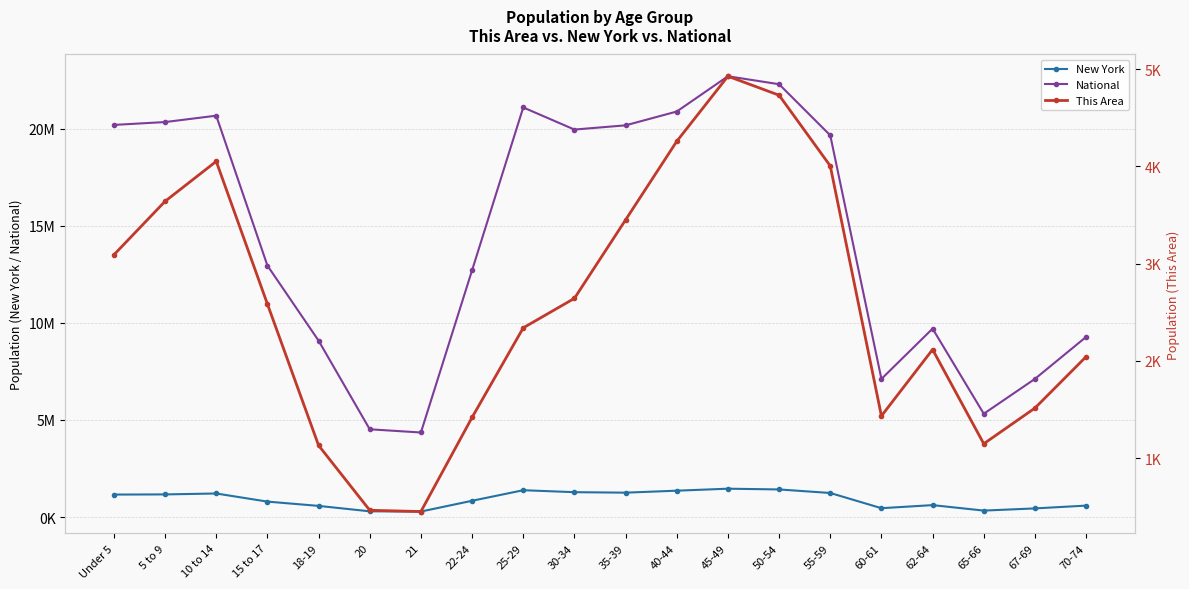

Is it true that This Area equals 399 at 67-69?

False